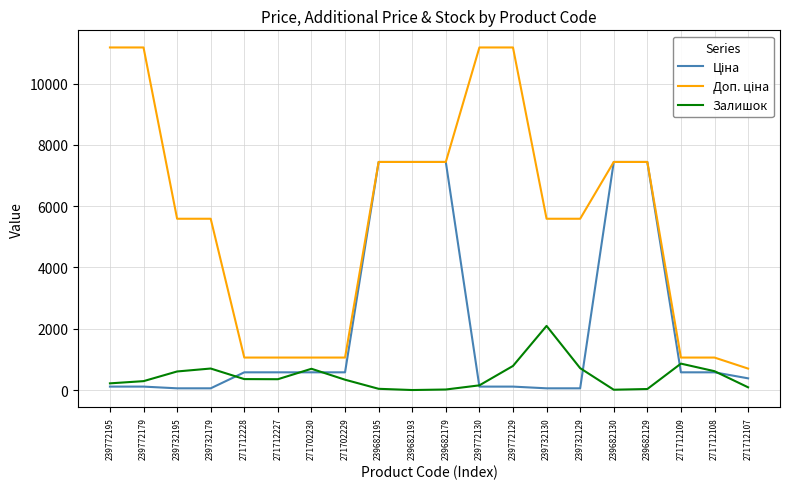

Is it true that Залишок equals 0.0 at 239682193?

True